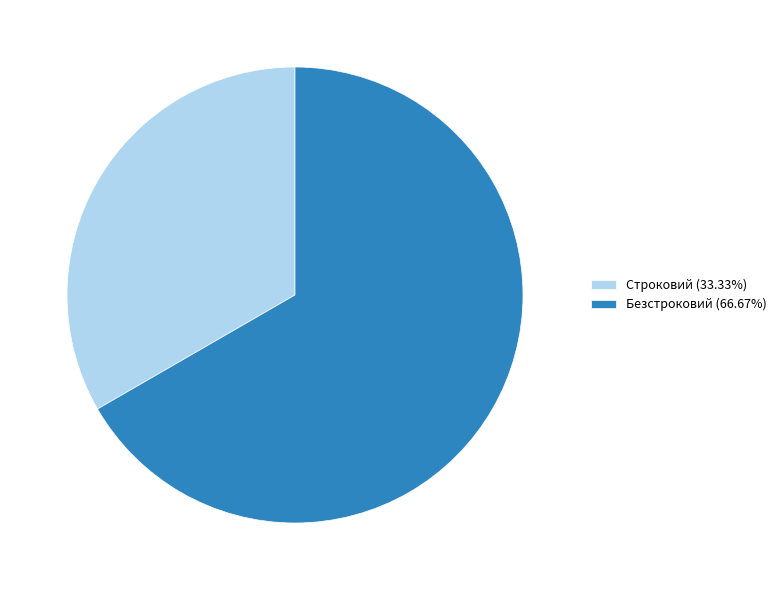

Is it true that Строковий is 25% of the pie?

False